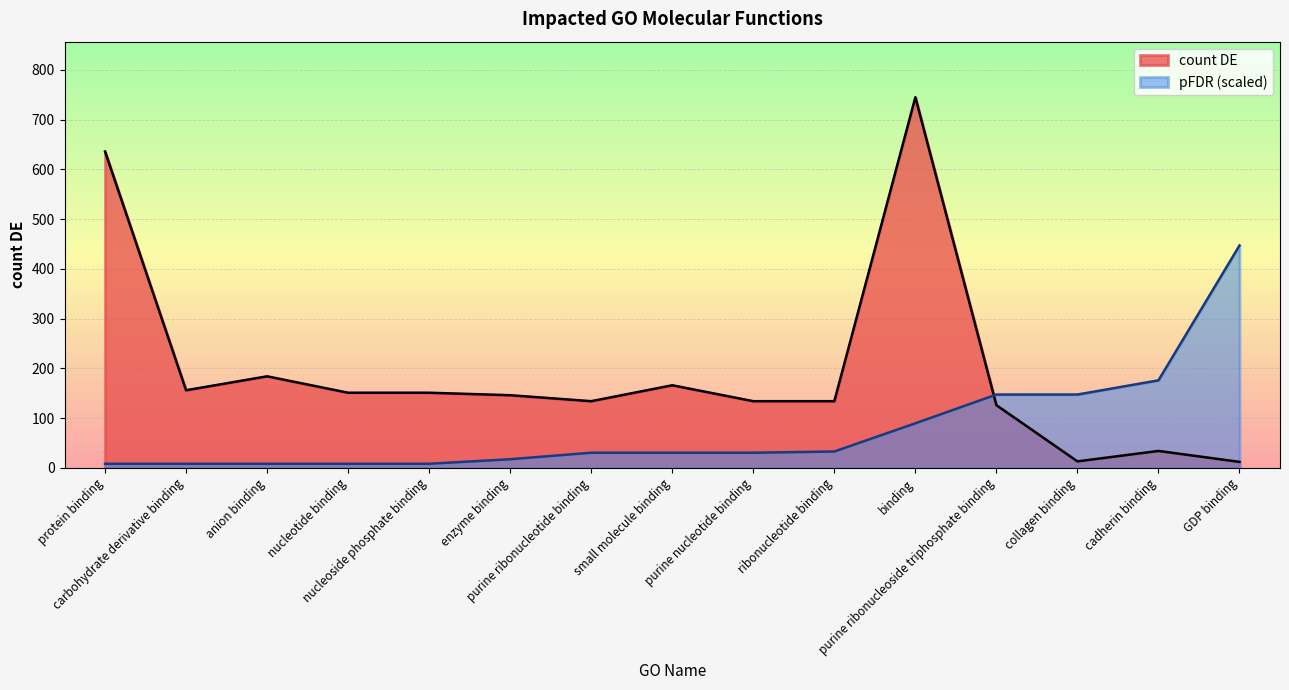

After their last crossing, which series has the higher values: count DE or pFDR?

pFDR